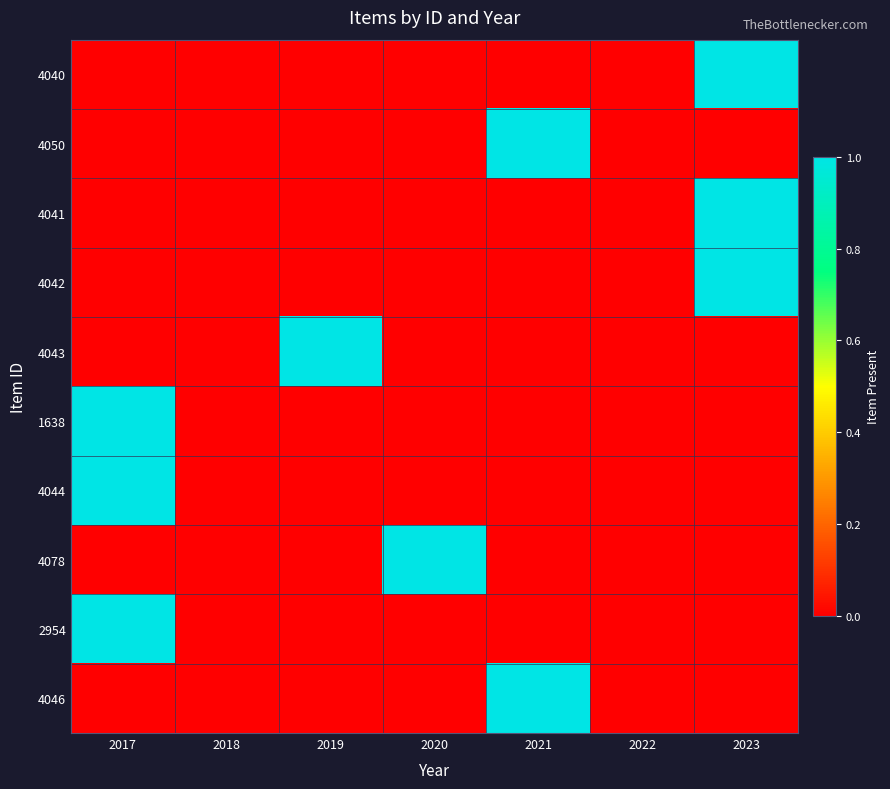

At which category is the sum across all series the highest?

2017